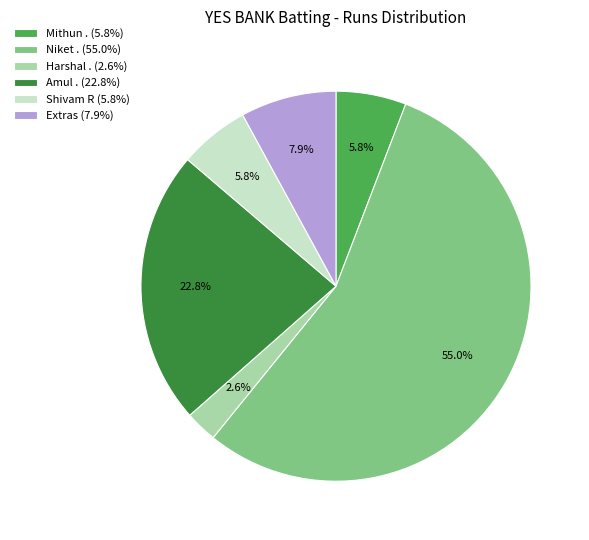

How many slices are in this pie chart?

6